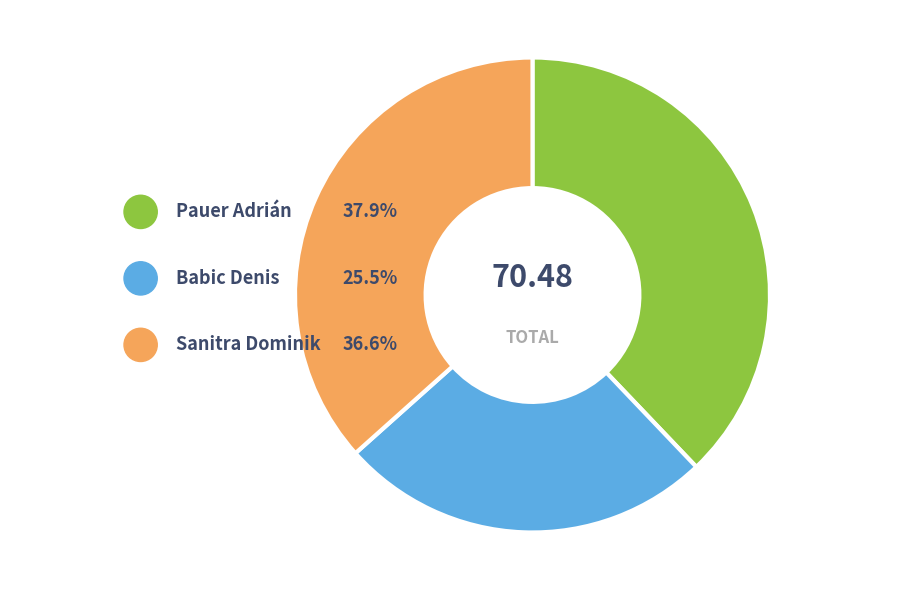

Count the number of slices in the pie.

3